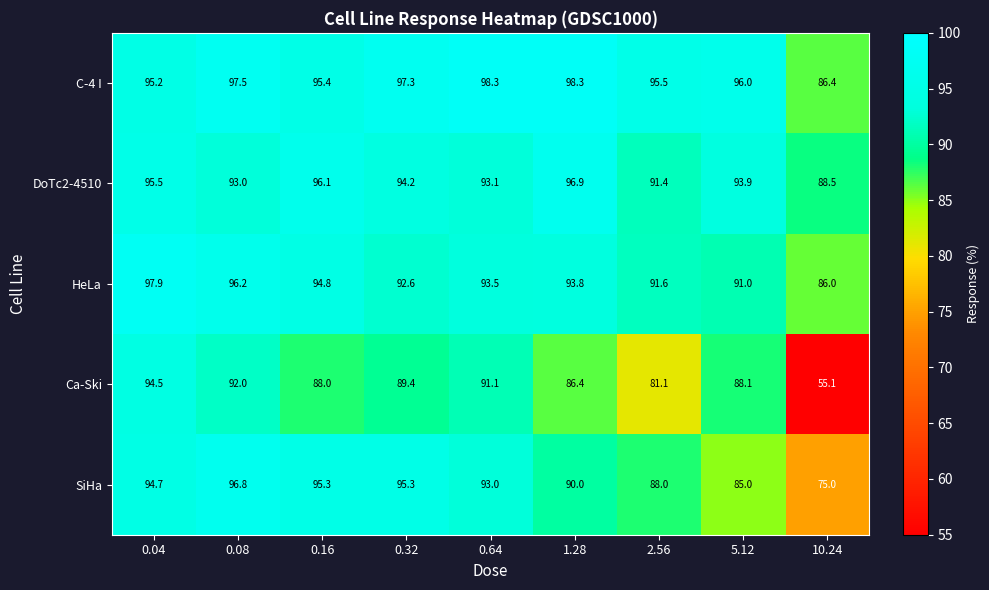

Where does the DoTc2-4510 series first go above 93?

0.04